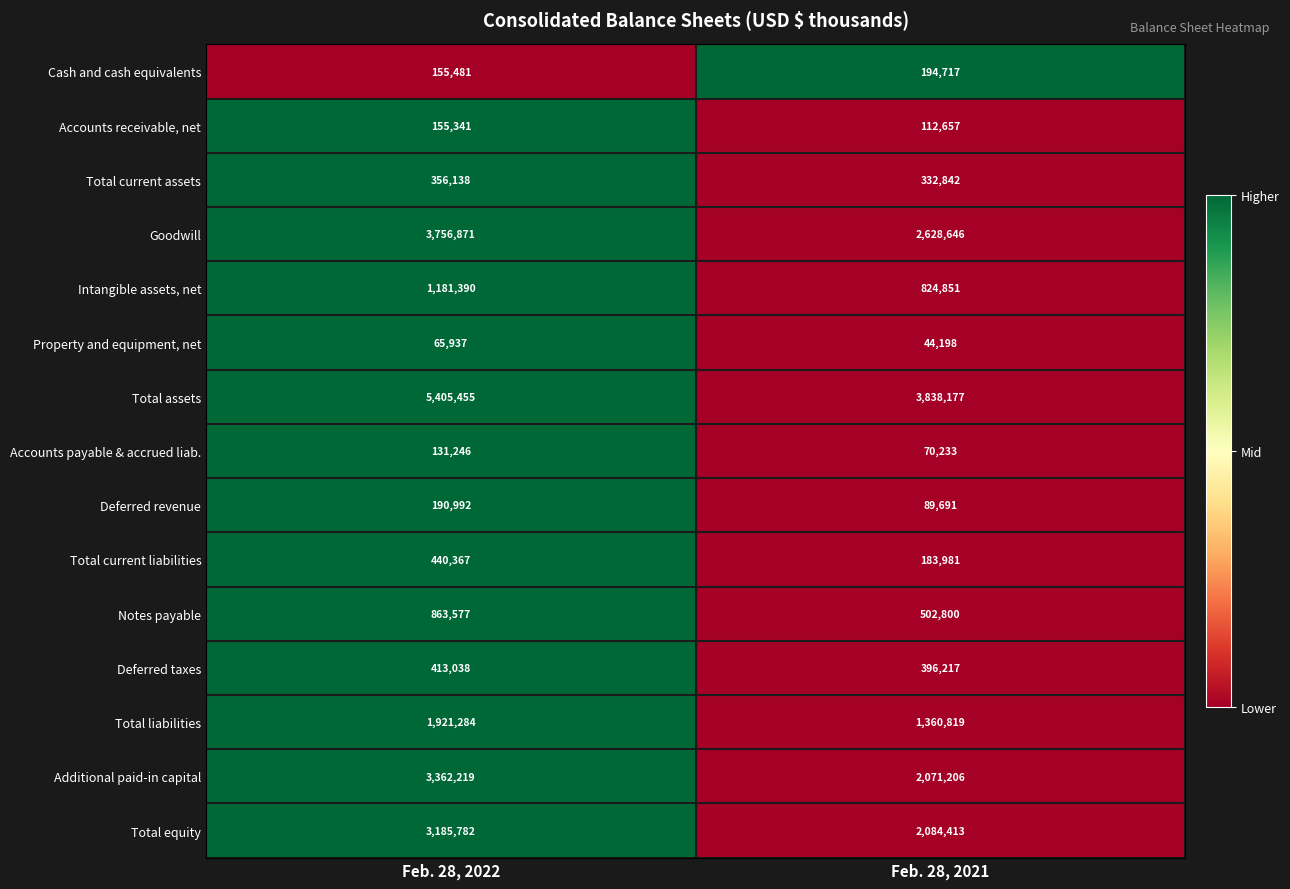

What is the difference between the highest and lowest values at Feb. 28, 2022?

5339518